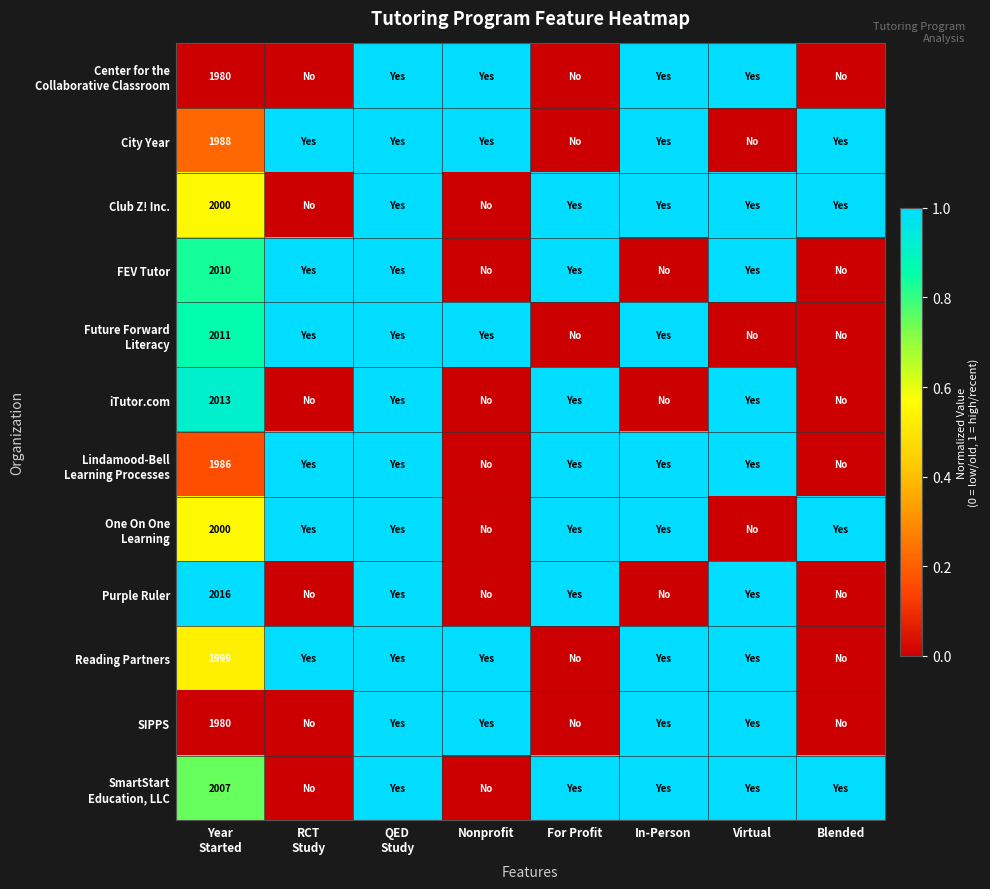

Rank the categories by City Year value from highest to lowest.

RCT Study, QED Study, Nonprofit, In-Person, Blended, Year Started, For Profit, Virtual